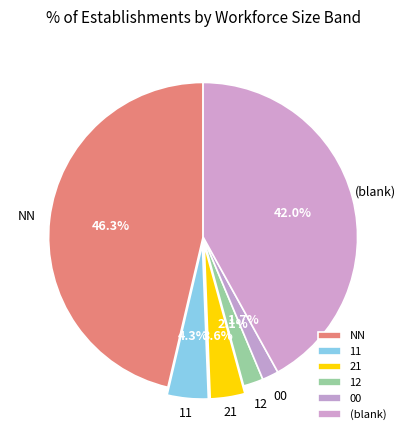

Which category has the biggest portion of the pie?

NN